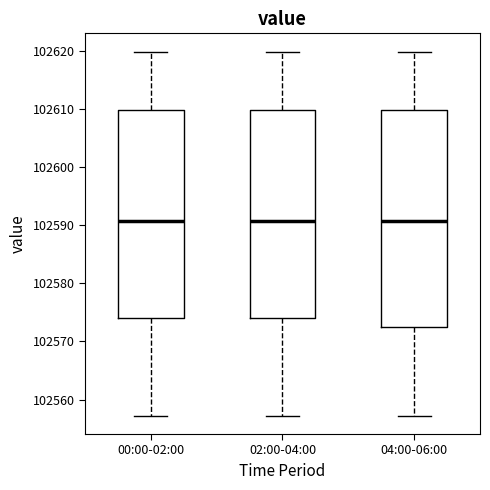

Where does the median line of the box for 04:00-06:00 sit on the y-axis? The values are not printed on the chart, so give them approximately, as read against the axis.

102591